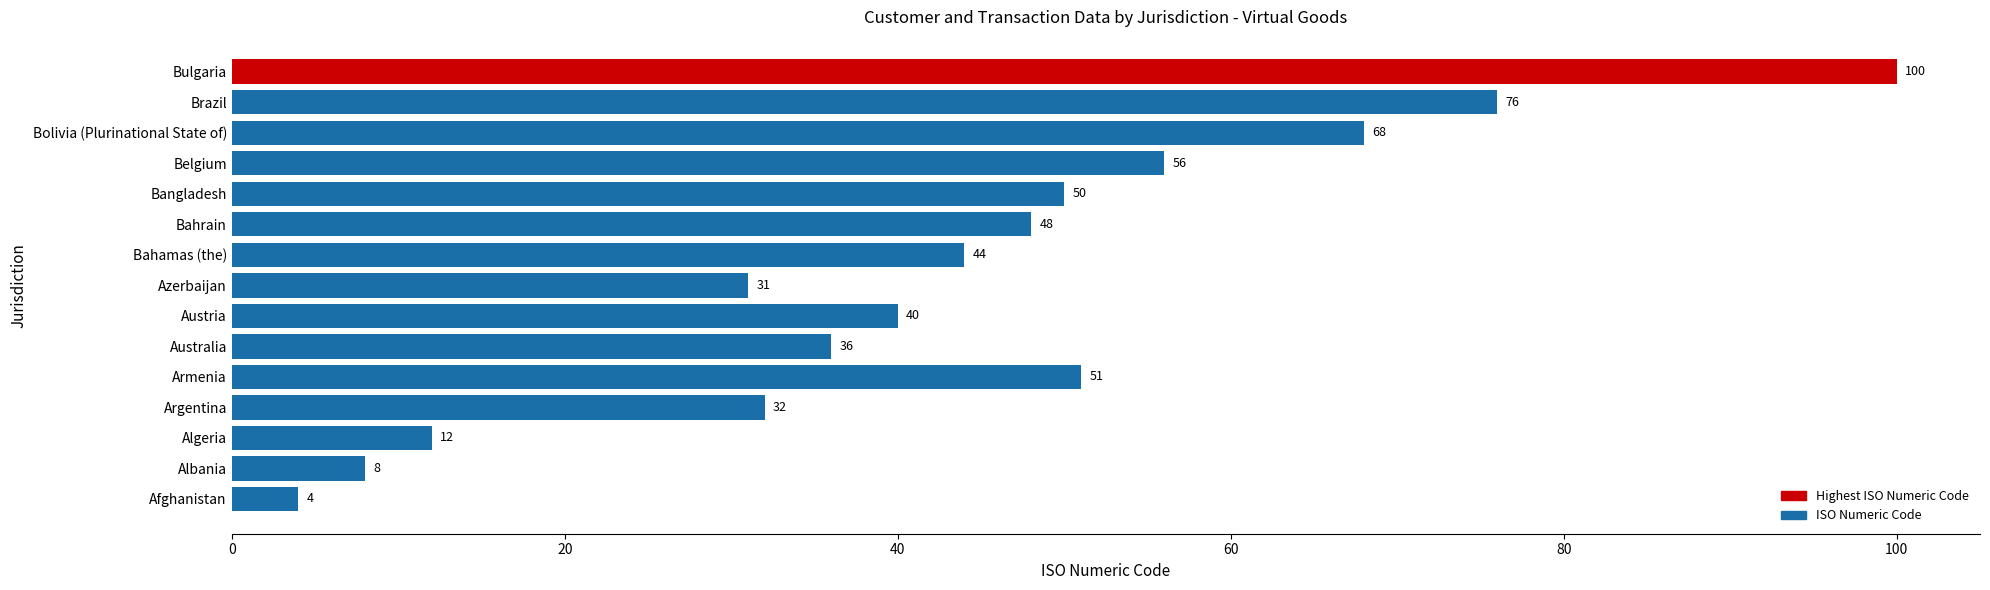

Which has a higher value, Afghanistan or Bolivia (Plurinational State of)?

Bolivia (Plurinational State of)